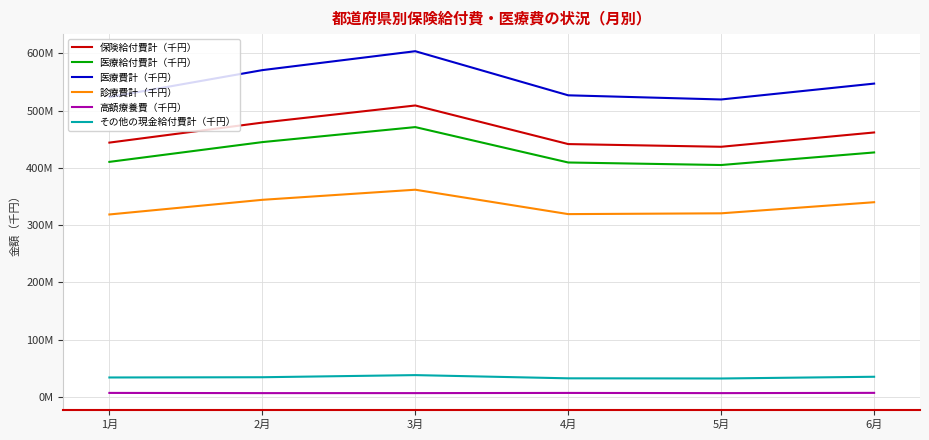

True or false: その他の現金給付費計（千円） and 診療費計（千円） intersect in this chart.

False